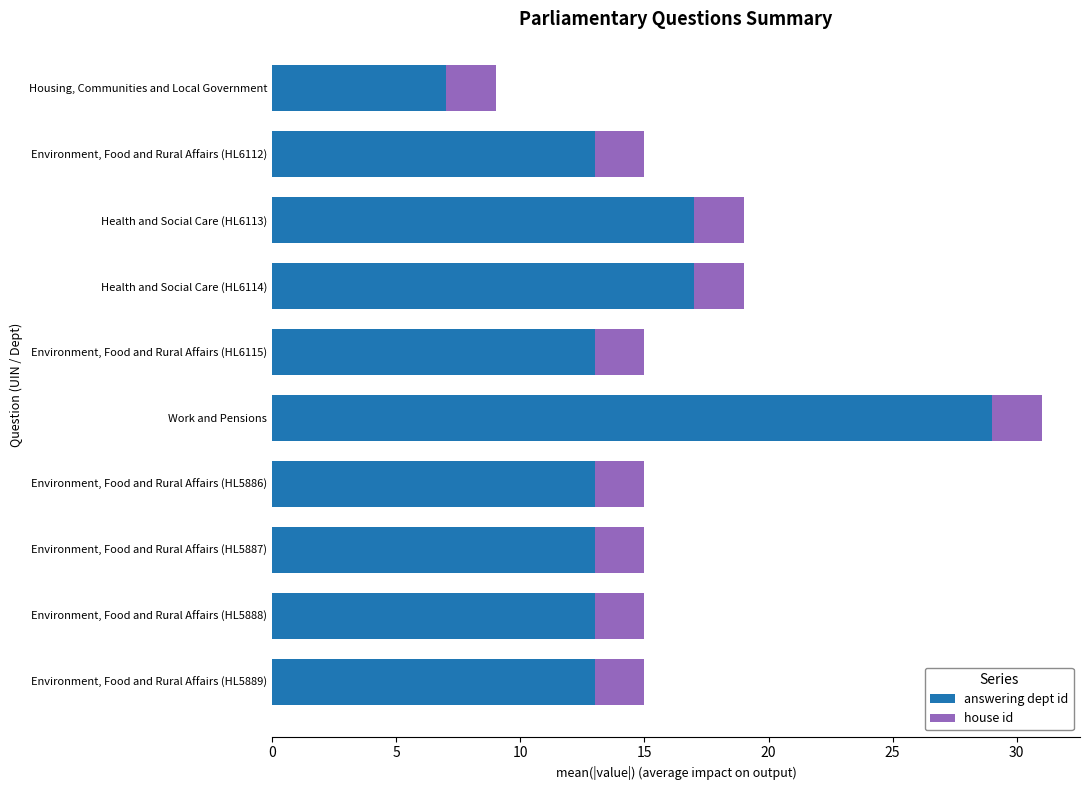

What is the highest value of the answering dept id series?

29